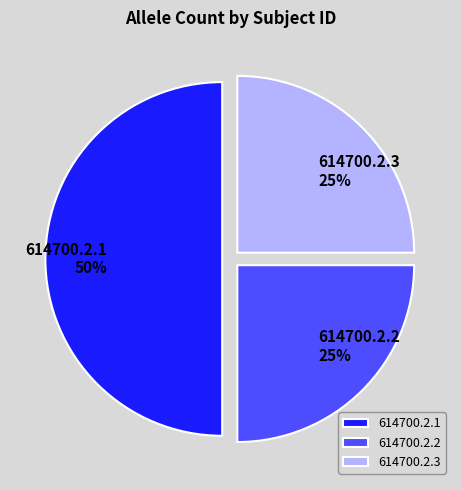

Is the sum of 614700.2.1 and 614700.2.3 greater than half?

Yes